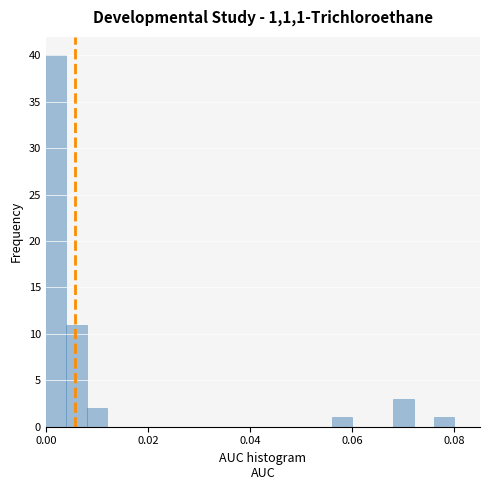

Read against the x-axis, roughly where is the centre of the tallest bar?

0.002